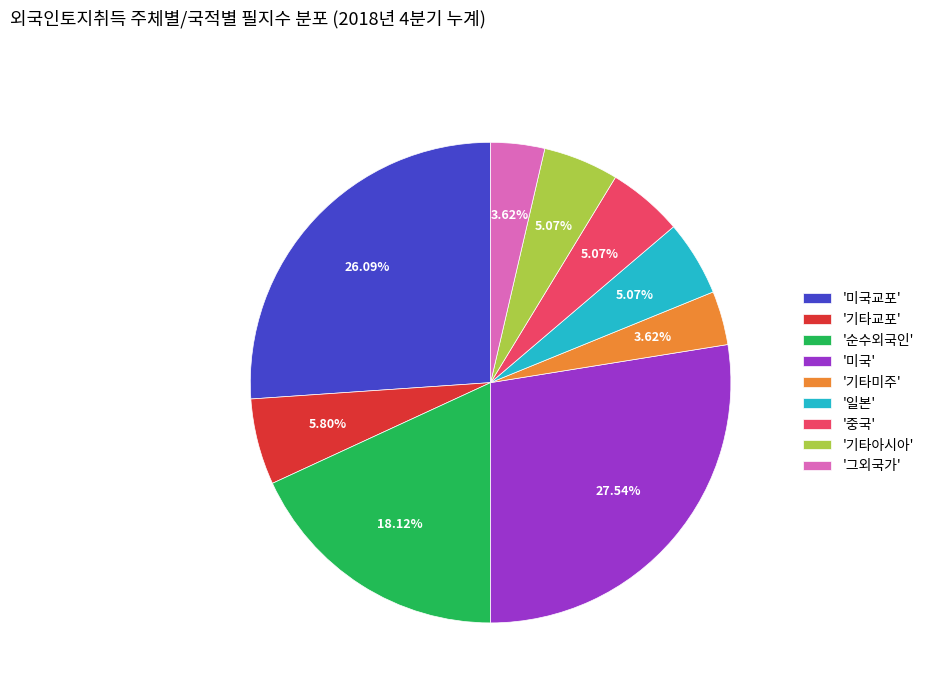

To the nearest percent, what is the difference between the largest and smallest slice percentages?

24%